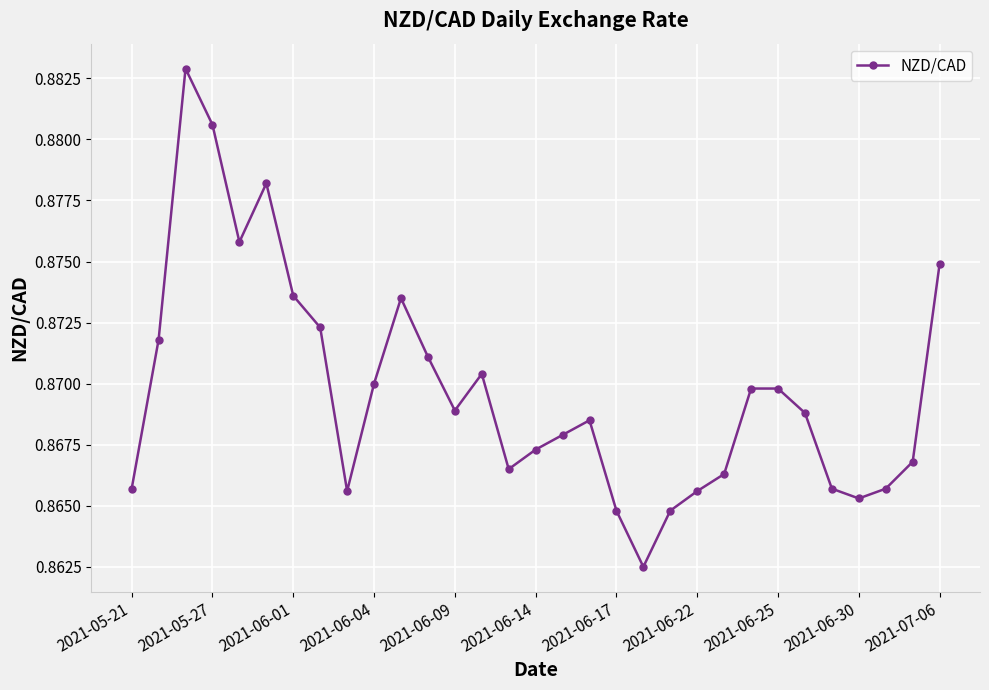

How many values are between 0 and 1?

31